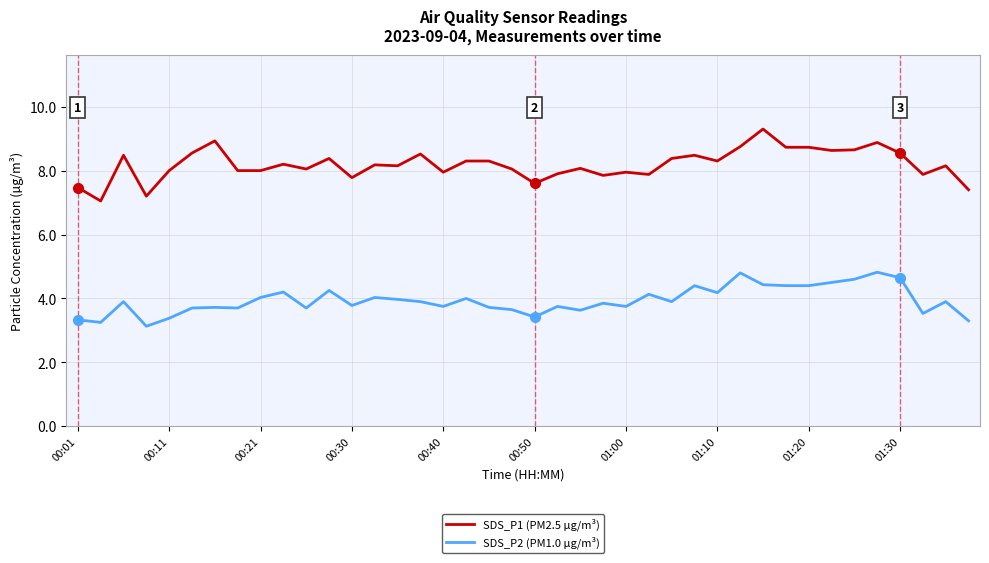

What is the highest value of the SDS_P1 (PM2.5 µg/m³) series?

9.3